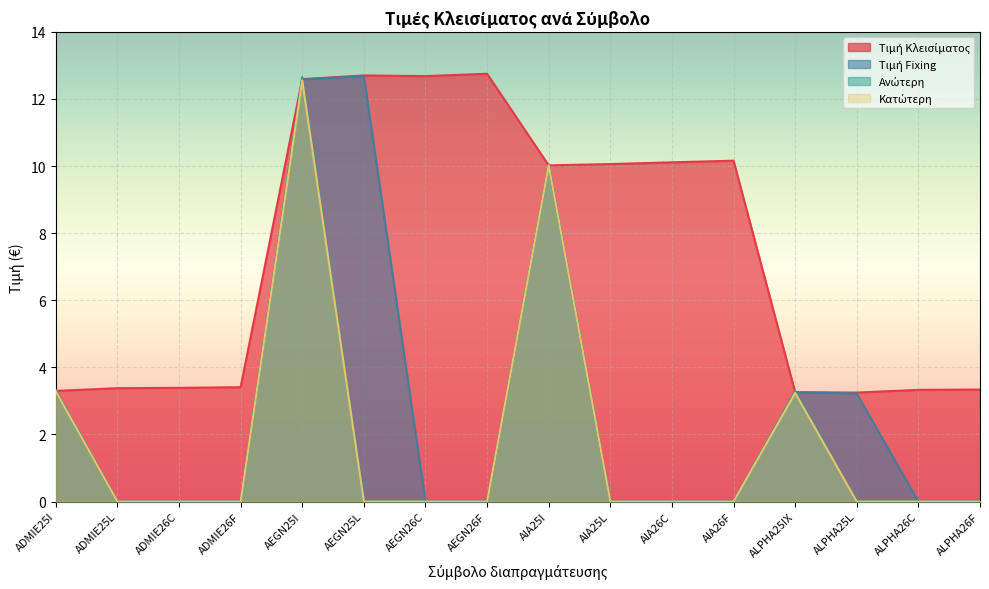

How many data points in Τιμή Κλεισίματος are above 10?

8